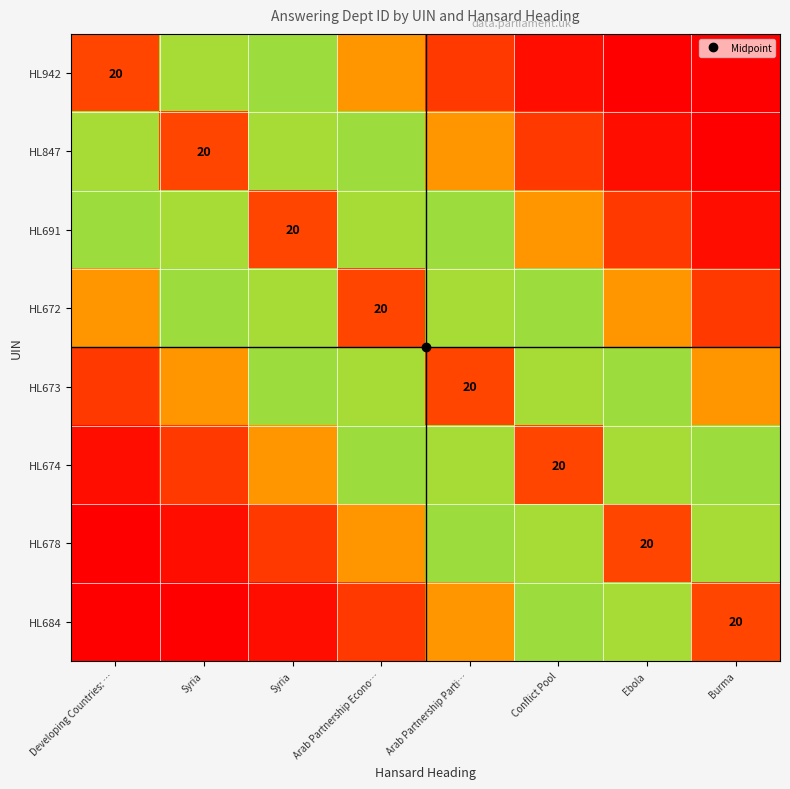

How many distinct data groups are displayed?

8